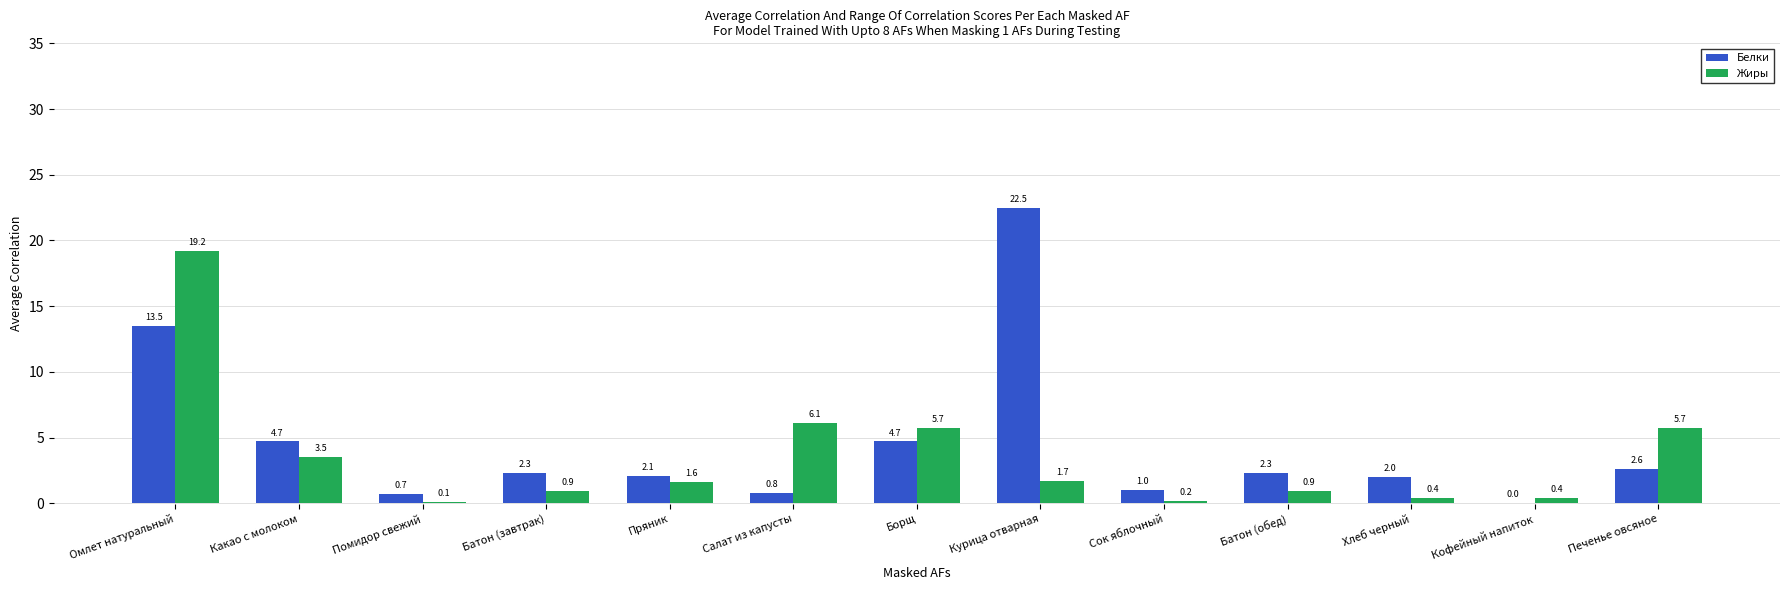

Which series changed the most between Помидор свежий and Кофейный напиток?

Белки